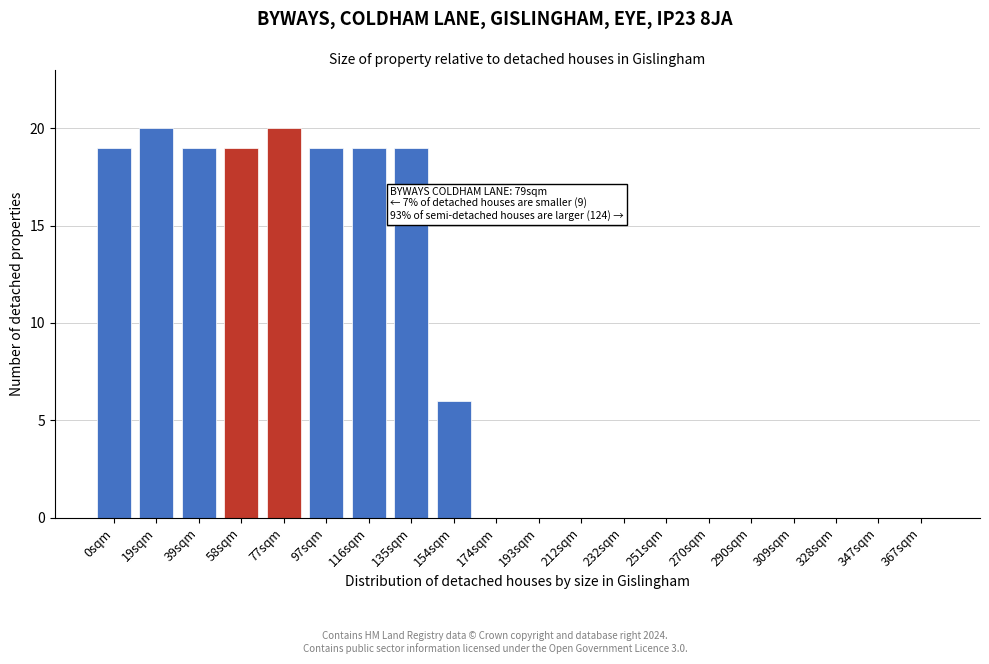

Reading left to right, extract all data points from this chart.

0sqm=19	19sqm=20	39sqm=19	58sqm=19	77sqm=20	97sqm=19	116sqm=19	135sqm=19	154sqm=6	174sqm=0	193sqm=0	212sqm=0	232sqm=0	251sqm=0	270sqm=0	290sqm=0	309sqm=0	328sqm=0	347sqm=0	367sqm=0